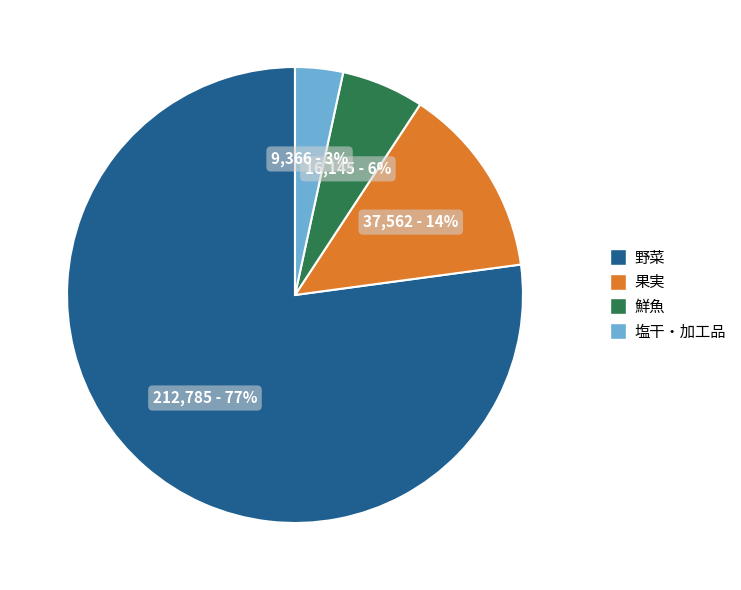

How many segments does this pie chart have?

4